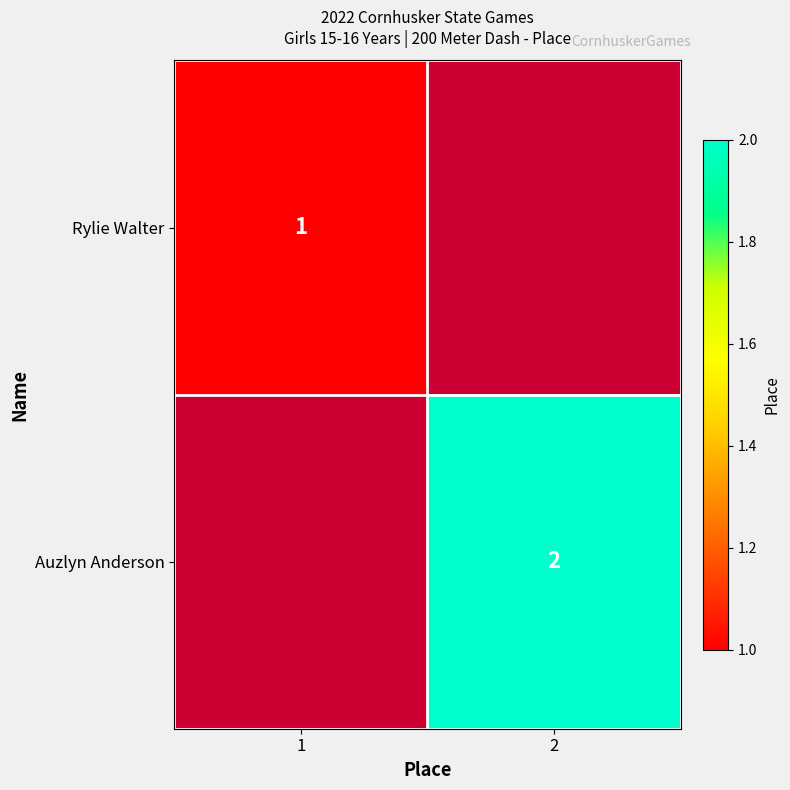

Which label corresponds to the largest value in the chart?

2